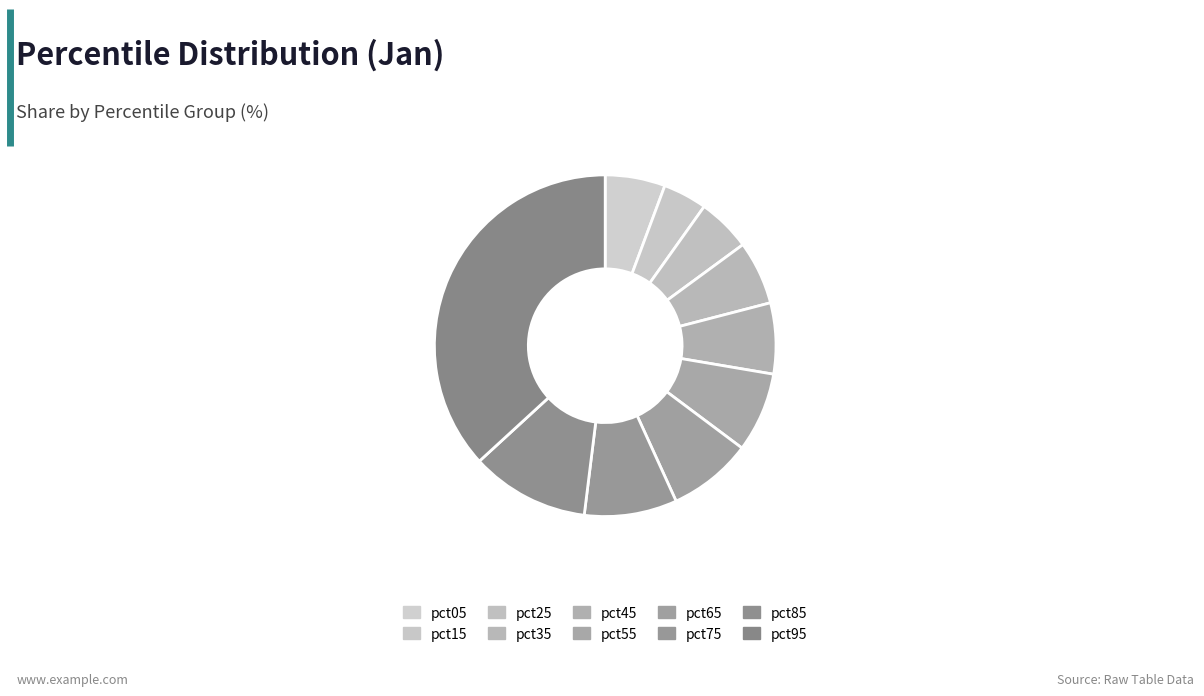

Which category has the smallest portion of the pie?

pct15